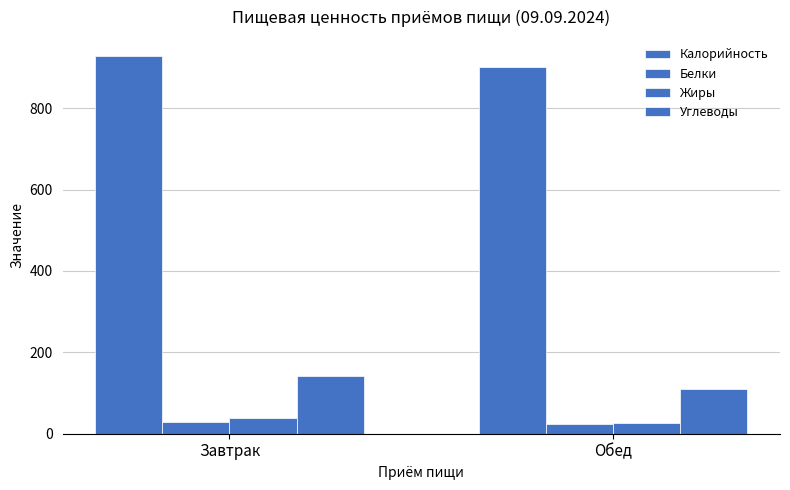

How many data points in Белки are above 28?

1